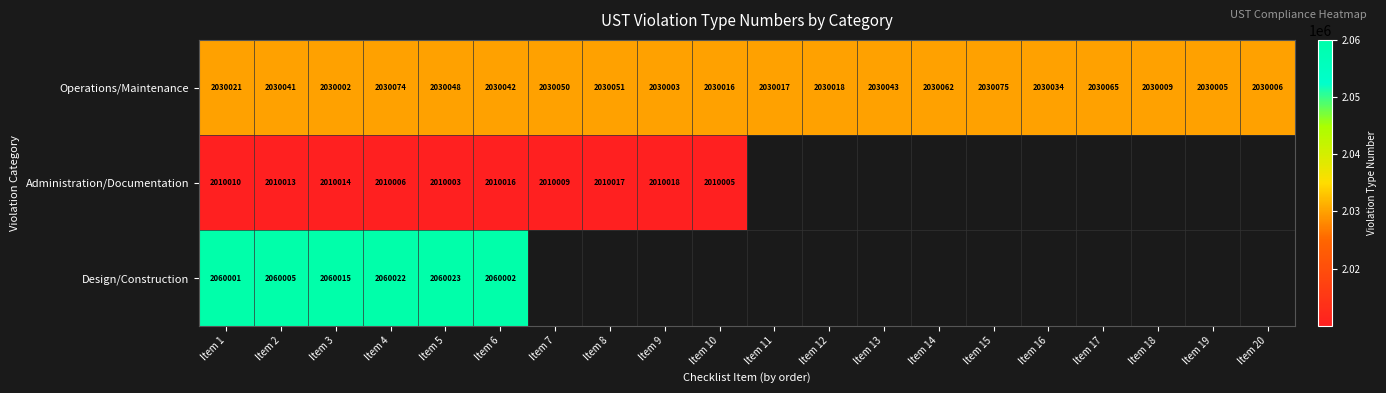

Count the number of categories in the chart.

20